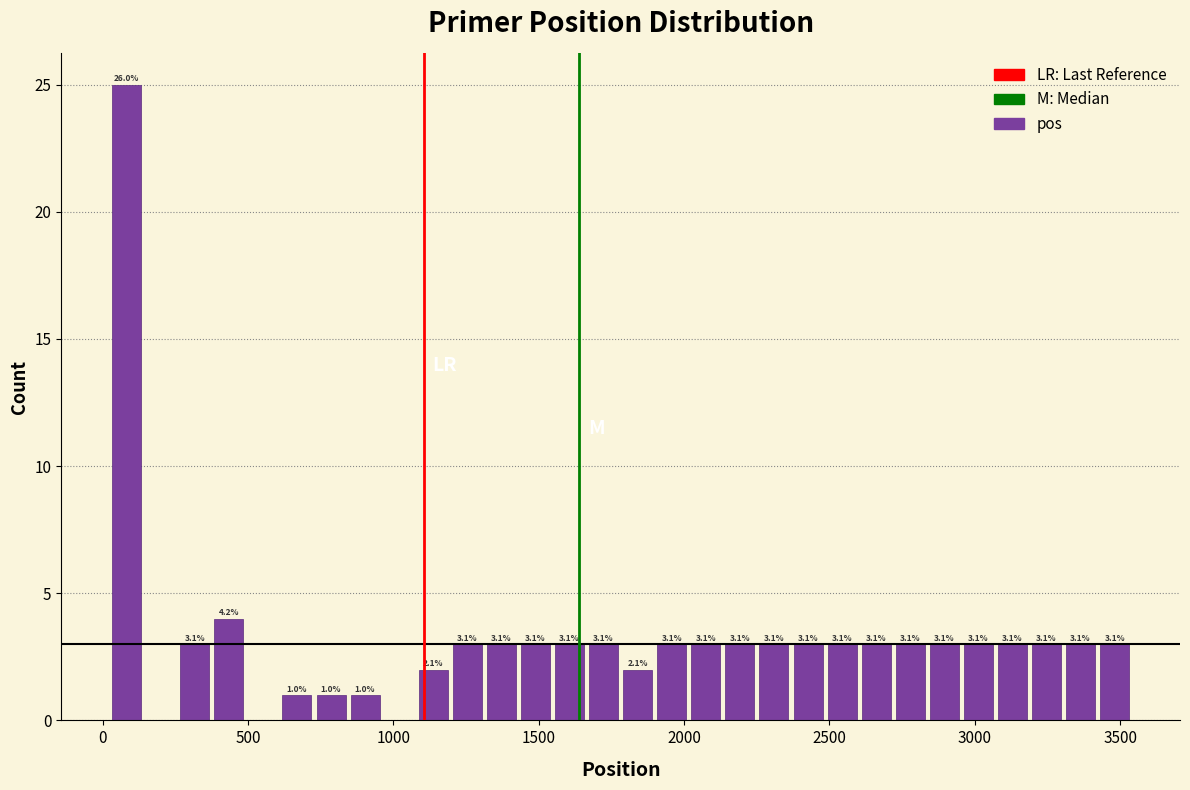

Around what value on the x-axis is the tallest bar? Give the approximate position of its centre, as read against the axis.

100